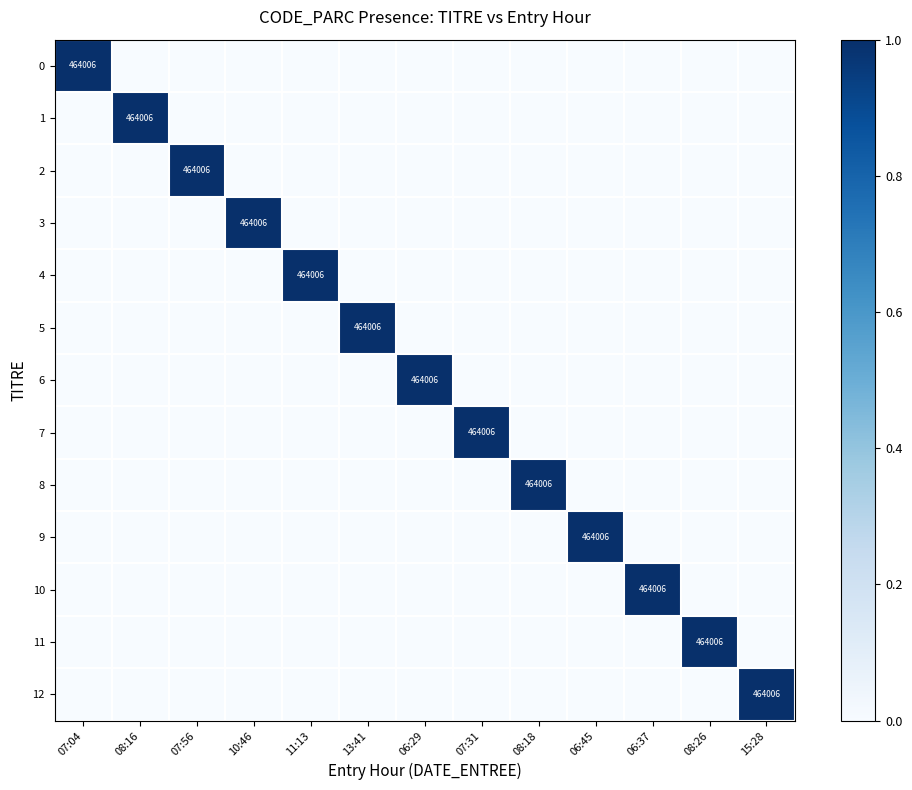

Between 10:46 and 06:45, which series saw the biggest shift?

3